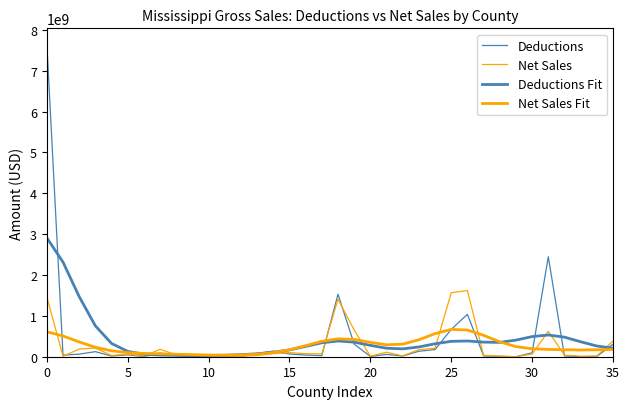

Does the chart have visible grid lines?

No